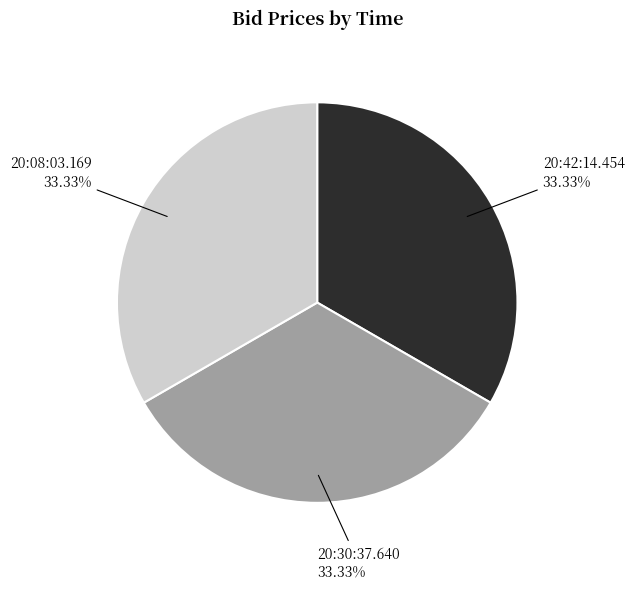

What is the ratio of the value at 20:42:14.454 to the value at 20:30:37.640?

1.0